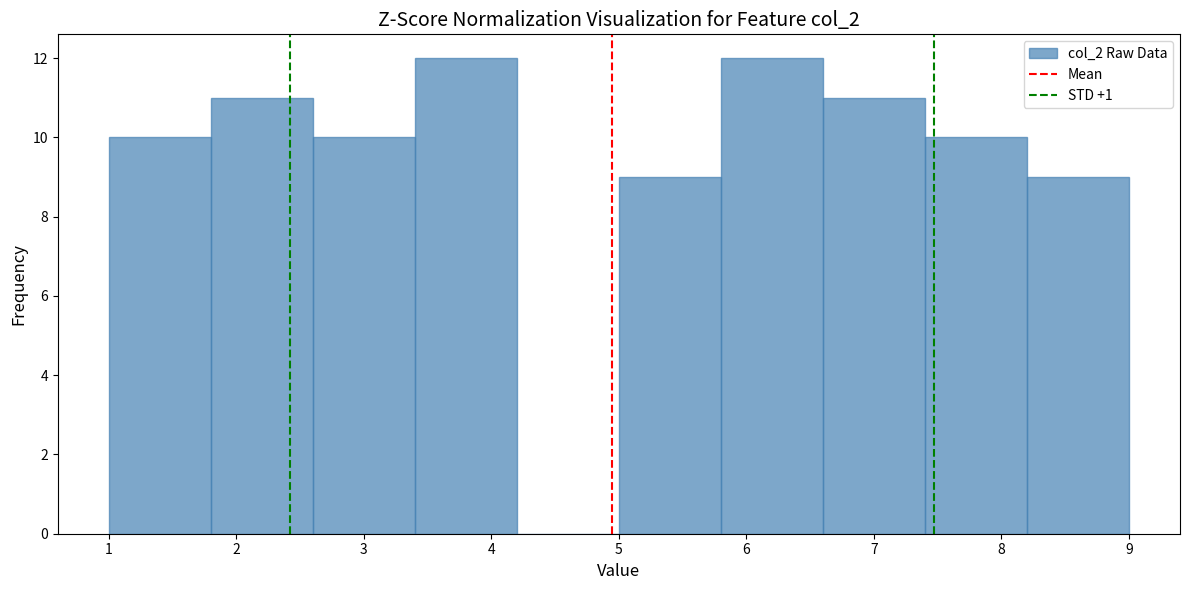

How tall is the bar that spans 7.4 to 8.2 on the x-axis? The values are not printed on the chart, so give them approximately, as read against the axis.

10